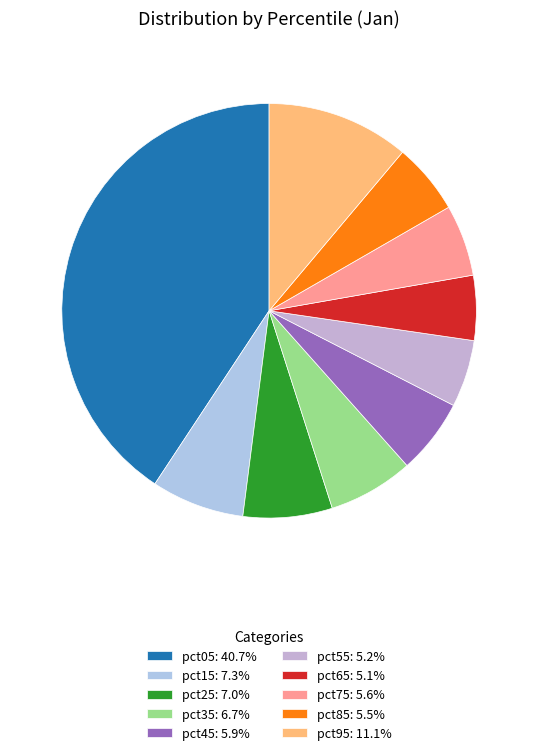

To the nearest percent, what is the combined percentage of pct95 and pct45?

17%